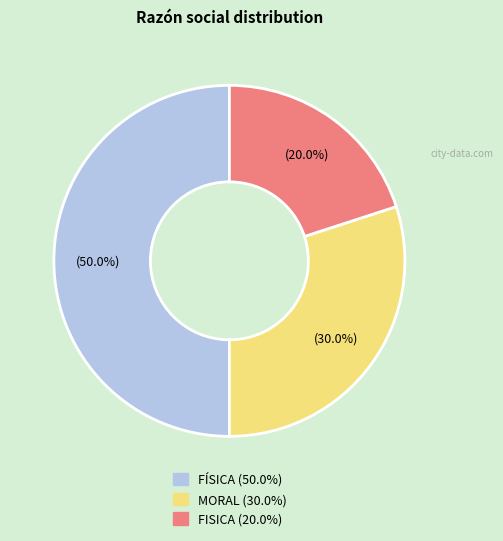

Rank the categories by value from lowest to highest.

FISICA, MORAL, FÍSICA